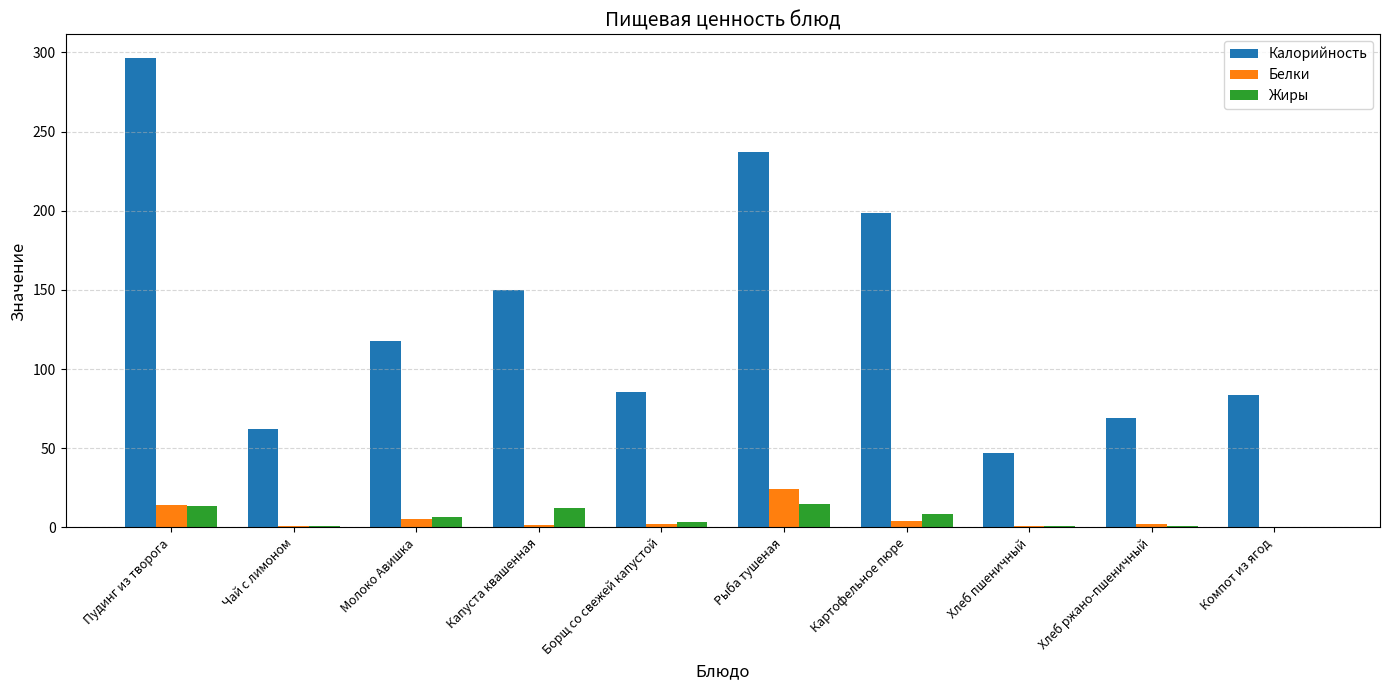

How many series are shown in this chart?

3